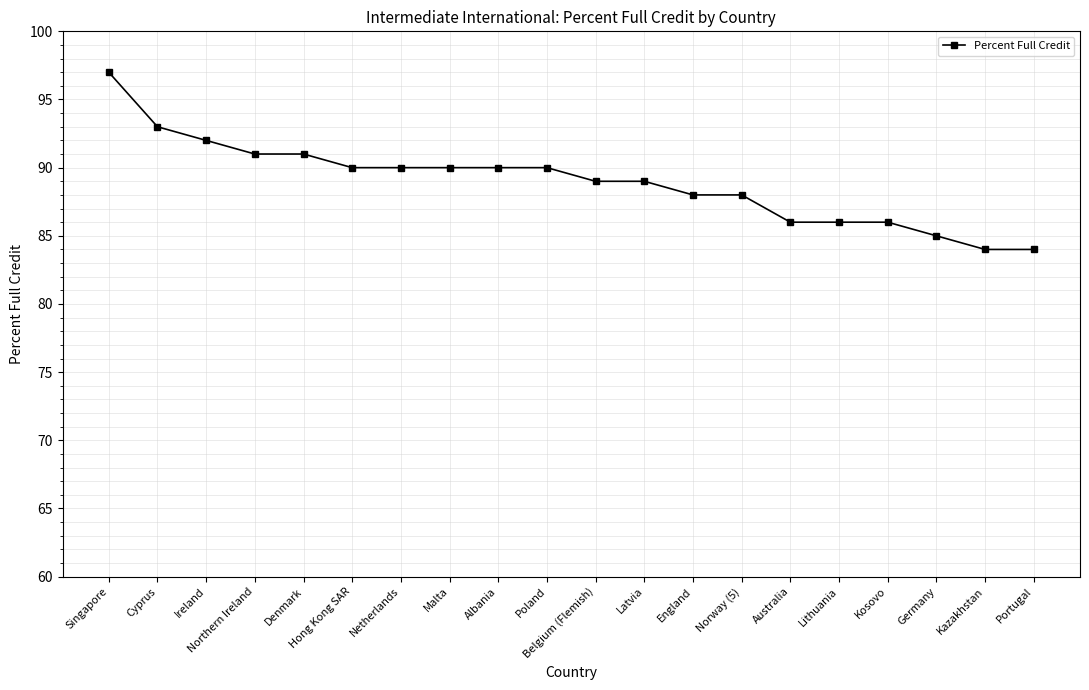

What is the value of the 10th point from the left?

90